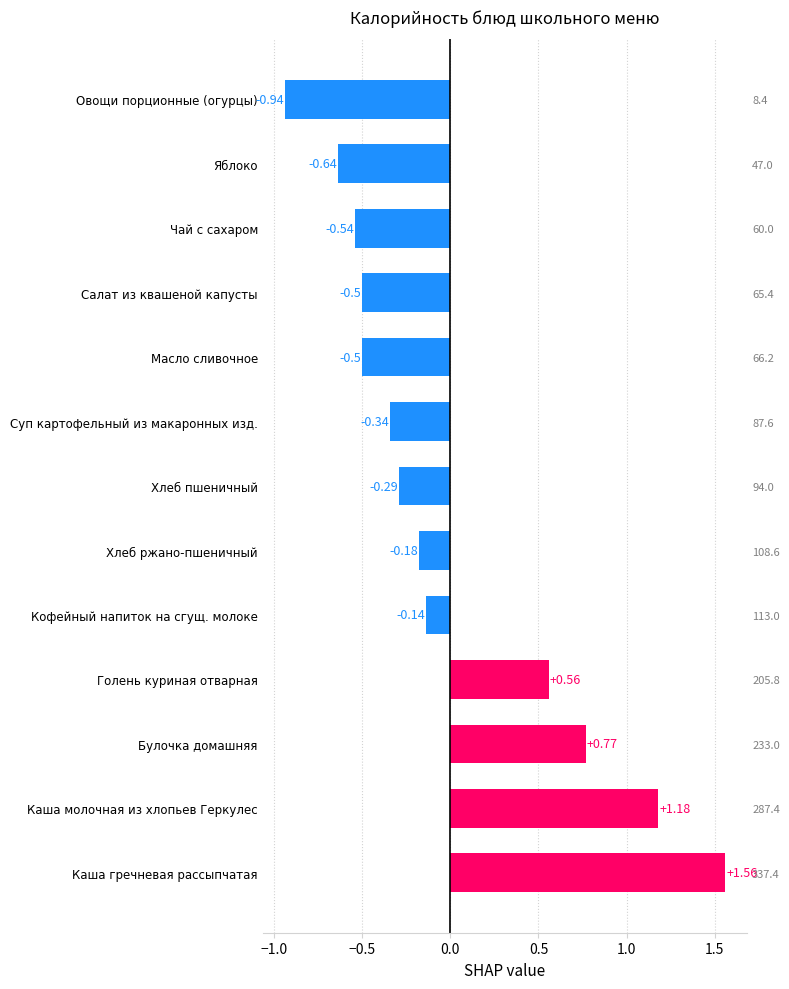

The value at Суп картофельный из макаронных изд. is -0.5. True or false?

False